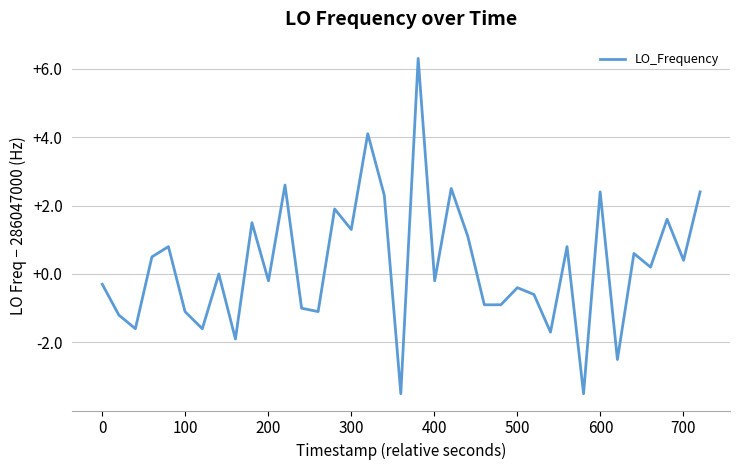

What is the difference between the maximum and minimum values?

9.8